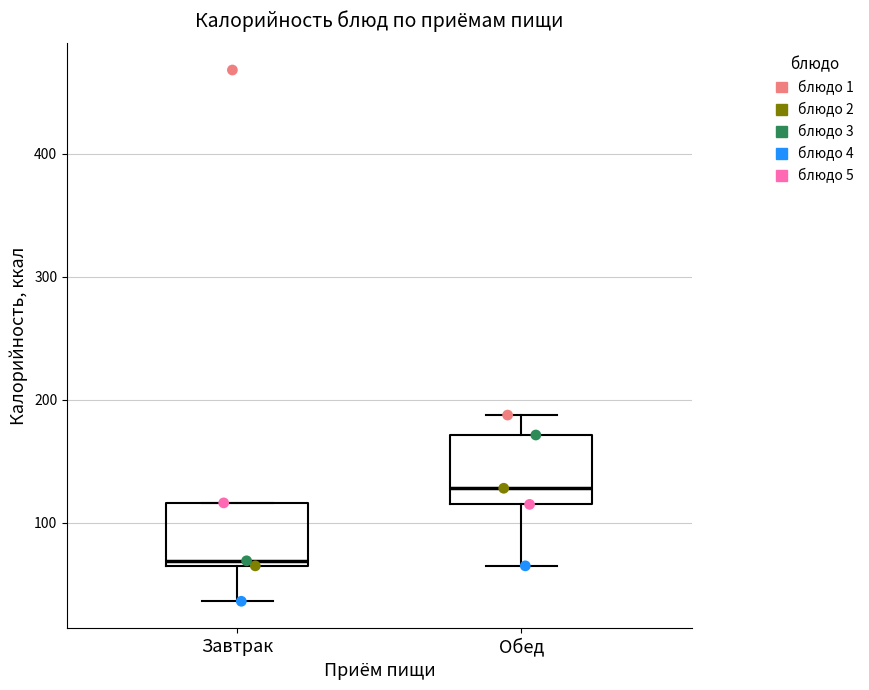

Where is the upper edge of the box for Завтрак on the y-axis? The values are not printed on the chart, so give them approximately, as read against the axis.

120